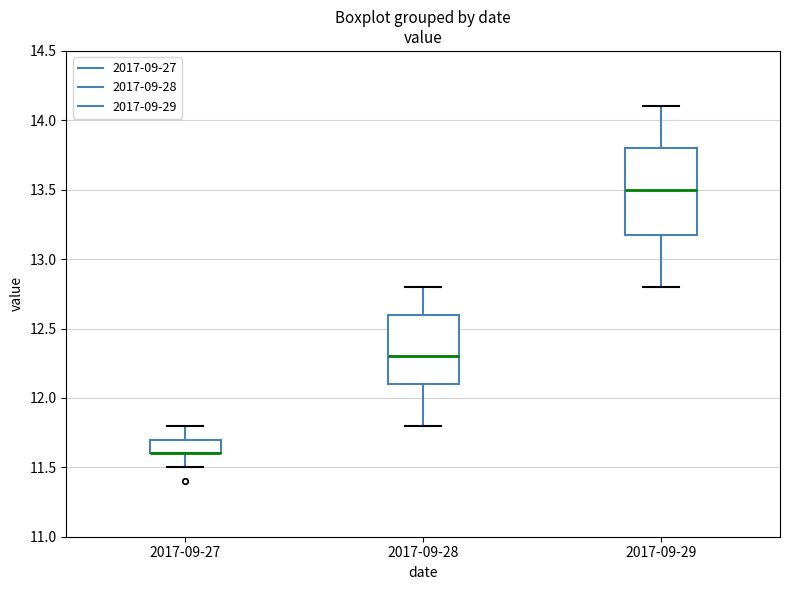

Comparing the boxes themselves (not the whiskers), which one is the tallest?

2017-09-29